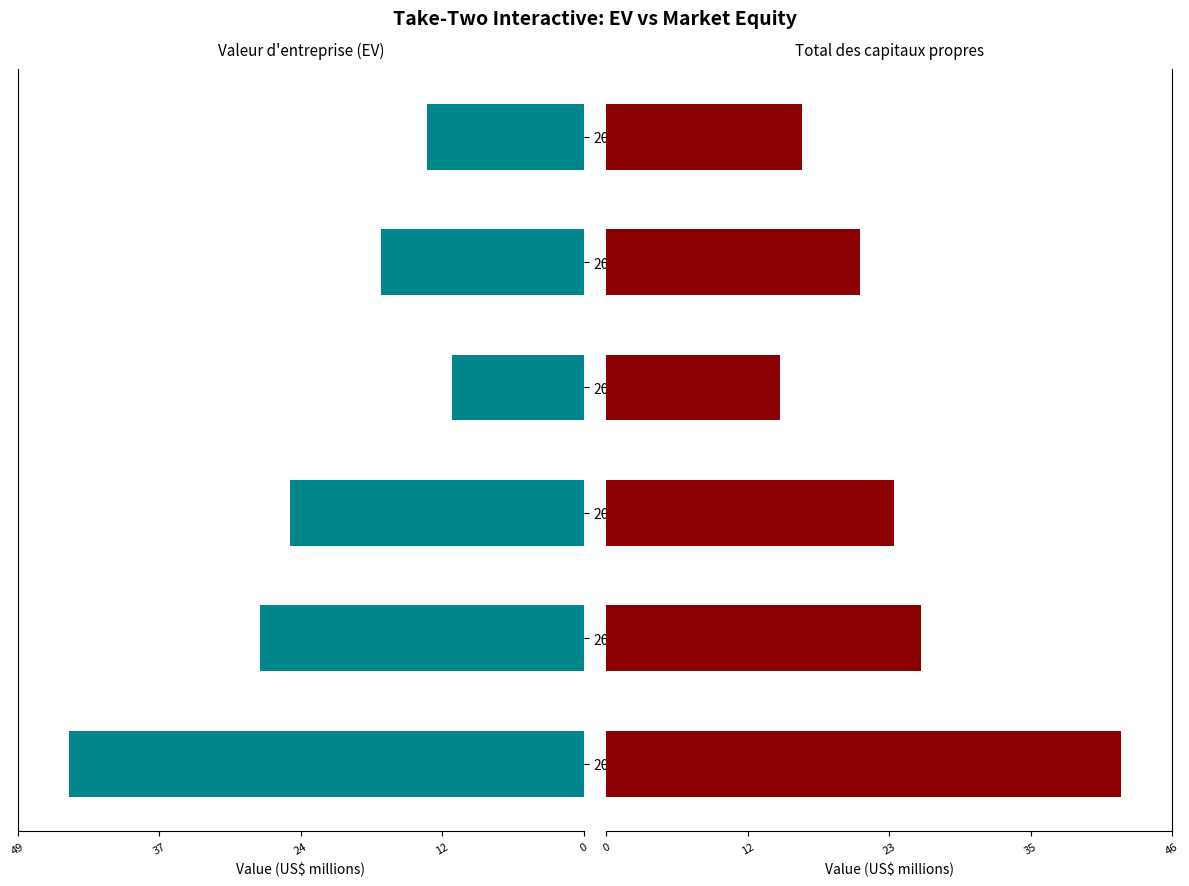

Reading right to left, extract all data points from this chart.

Valeur d'entreprise (EV): 13.5	17.5	11.3	25.3	27.9	44.3
Total des capitaux propres: 16.0	20.7	14.3	23.5	25.8	42.1